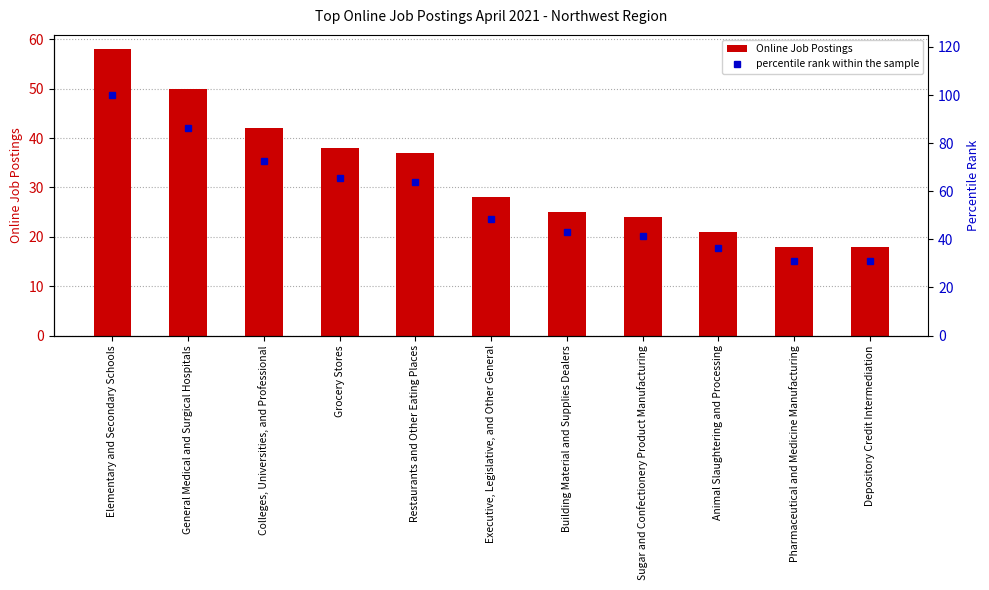

Which series has the largest total across all categories?

percentile rank within the sample